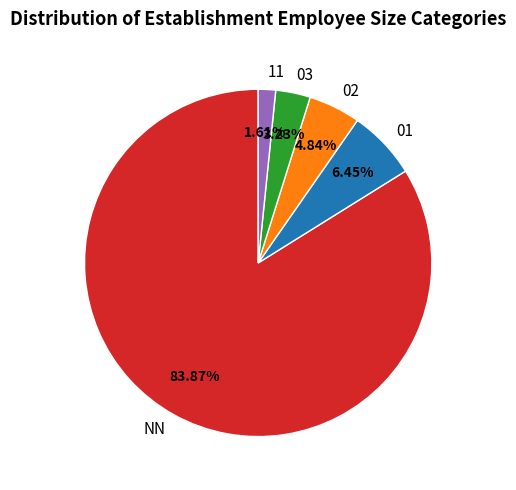

Approximately how many times larger is the value at 01 compared to NN?

0.1